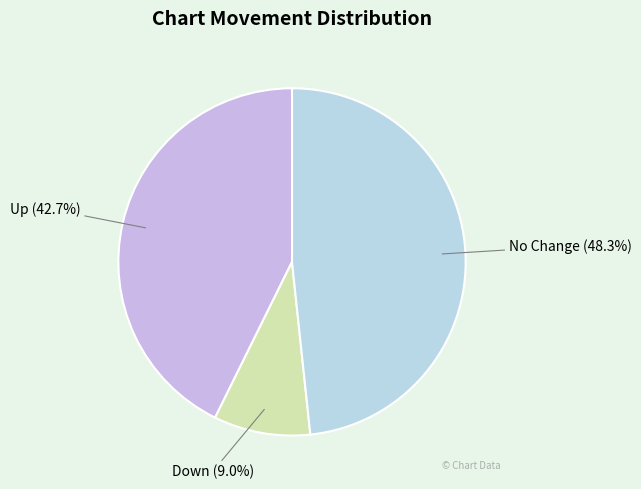

Combined, do No Change and Down account for over 50%?

Yes